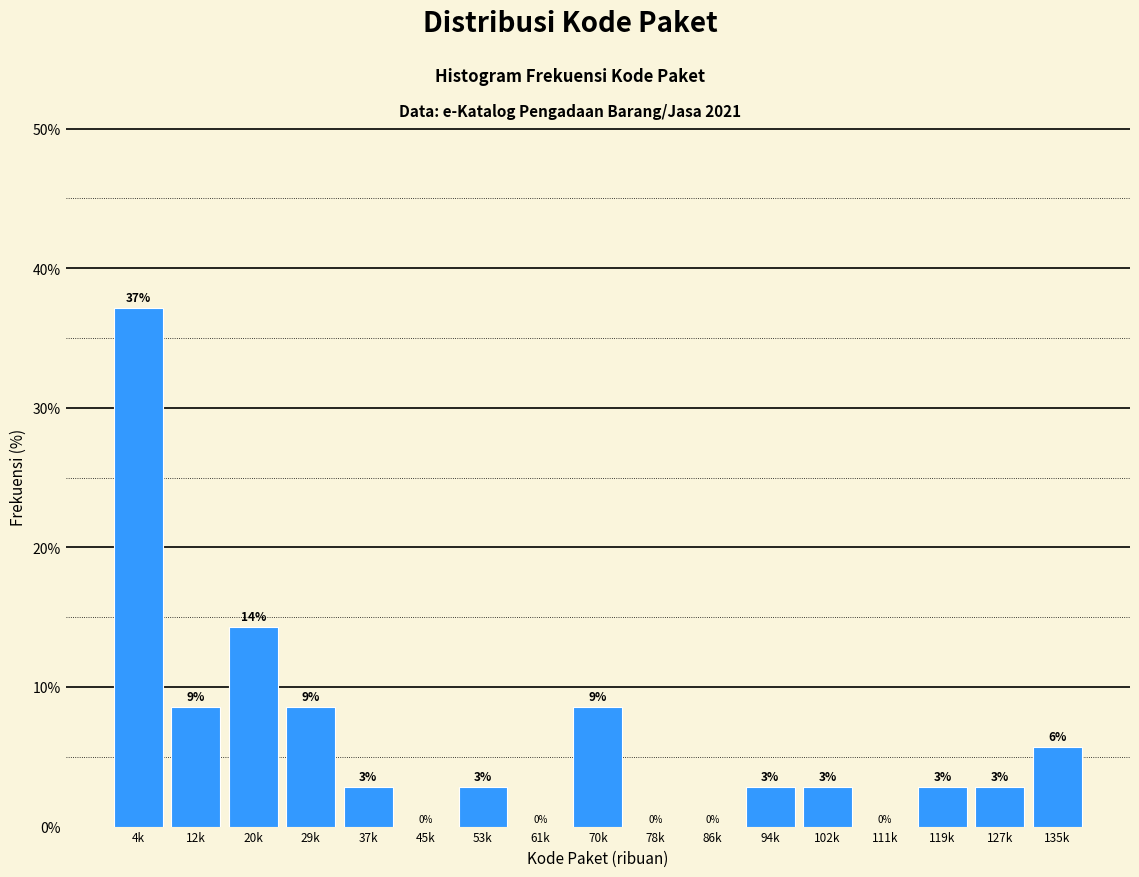

Are the bars horizontal?

No